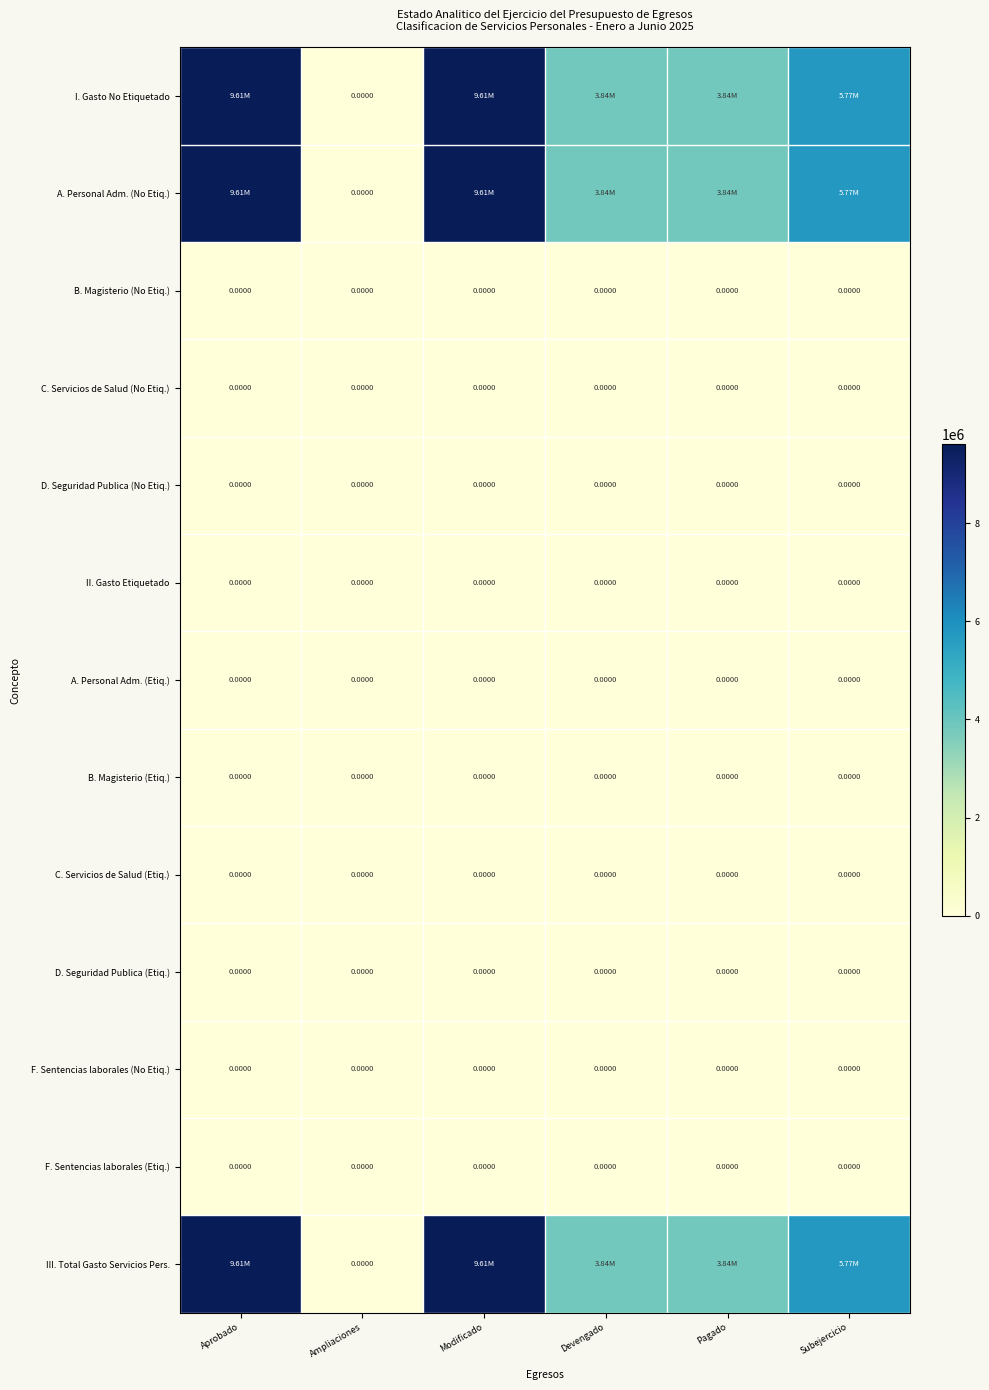

Which label corresponds to the largest value in the chart?

Aprobado